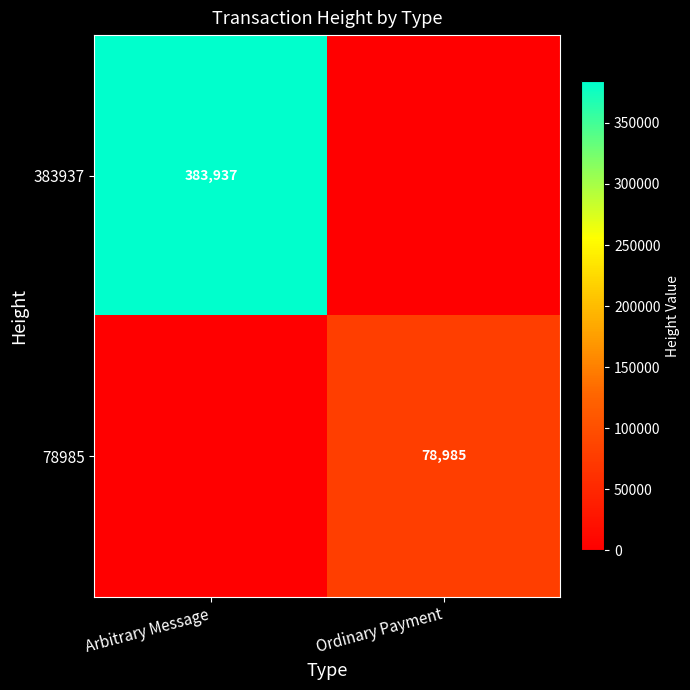

Is the value of 78985 at Ordinary Payment greater than the value of 383937 at Arbitrary Message?

No